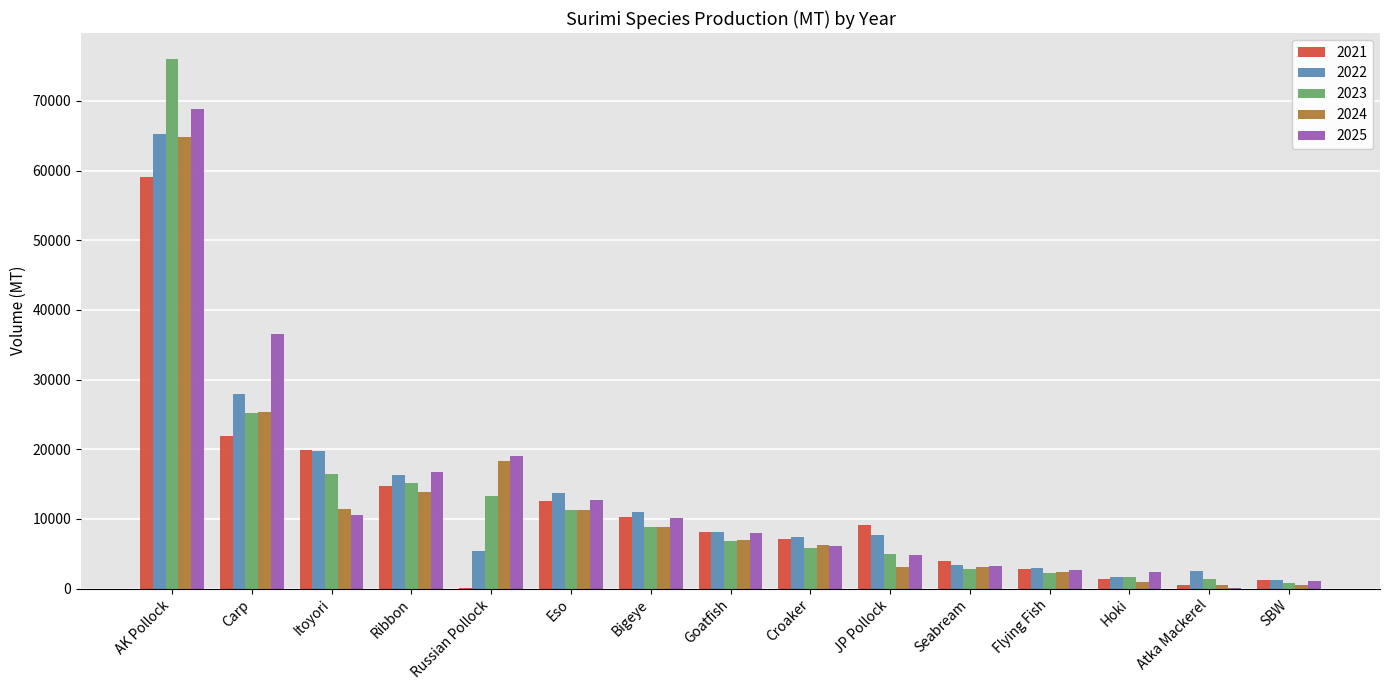

What is the maximum value shown in the chart?

75954.0